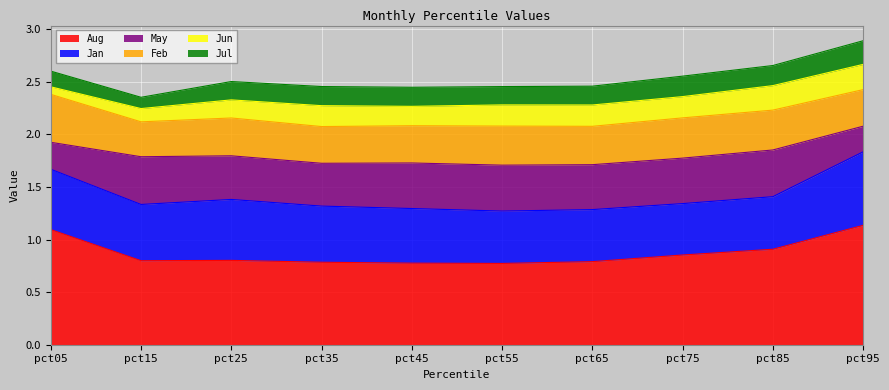

Which series has the largest total across all categories?

Aug